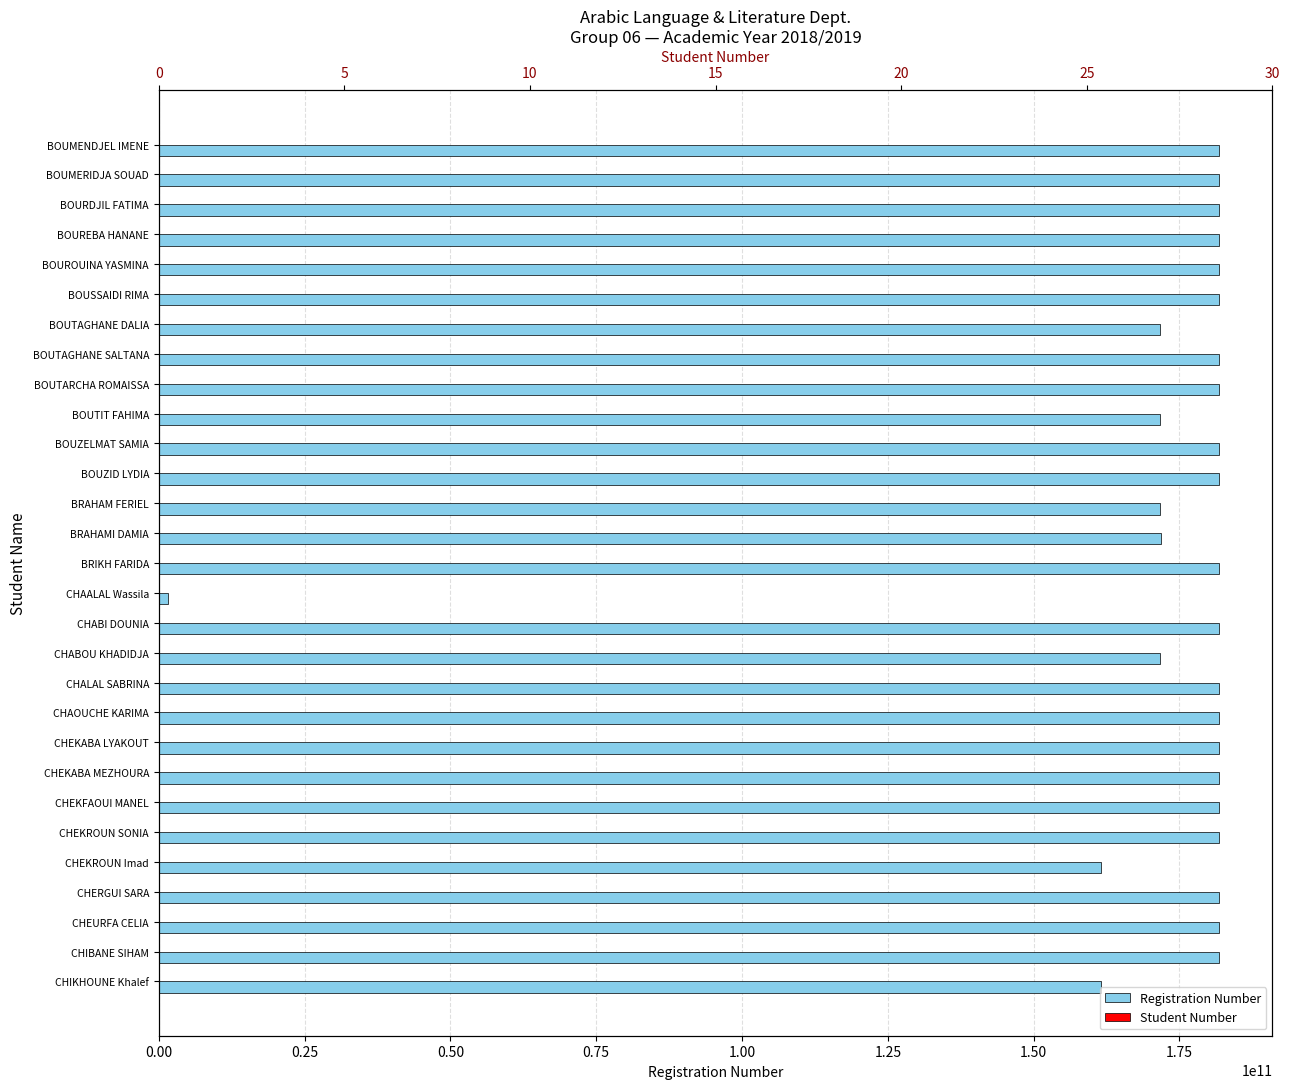

The value of Registration Number at BOUTAGHANE SALTANA is 181833004969. True or false?

True